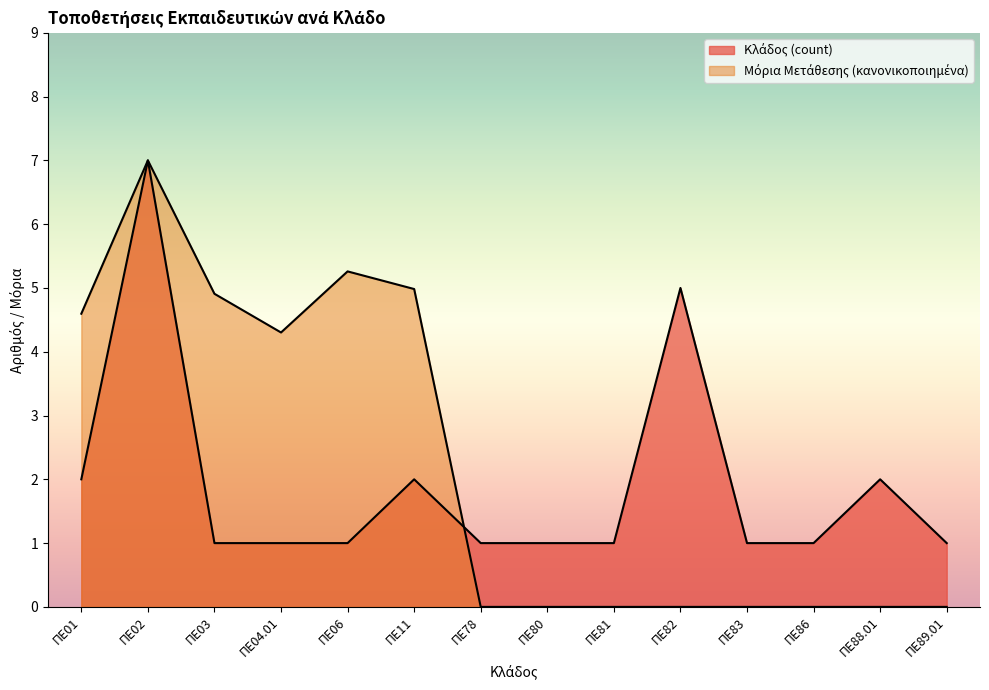

Which series changed the most between ΠΕ01 and ΠΕ03?

Κλάδος (count)